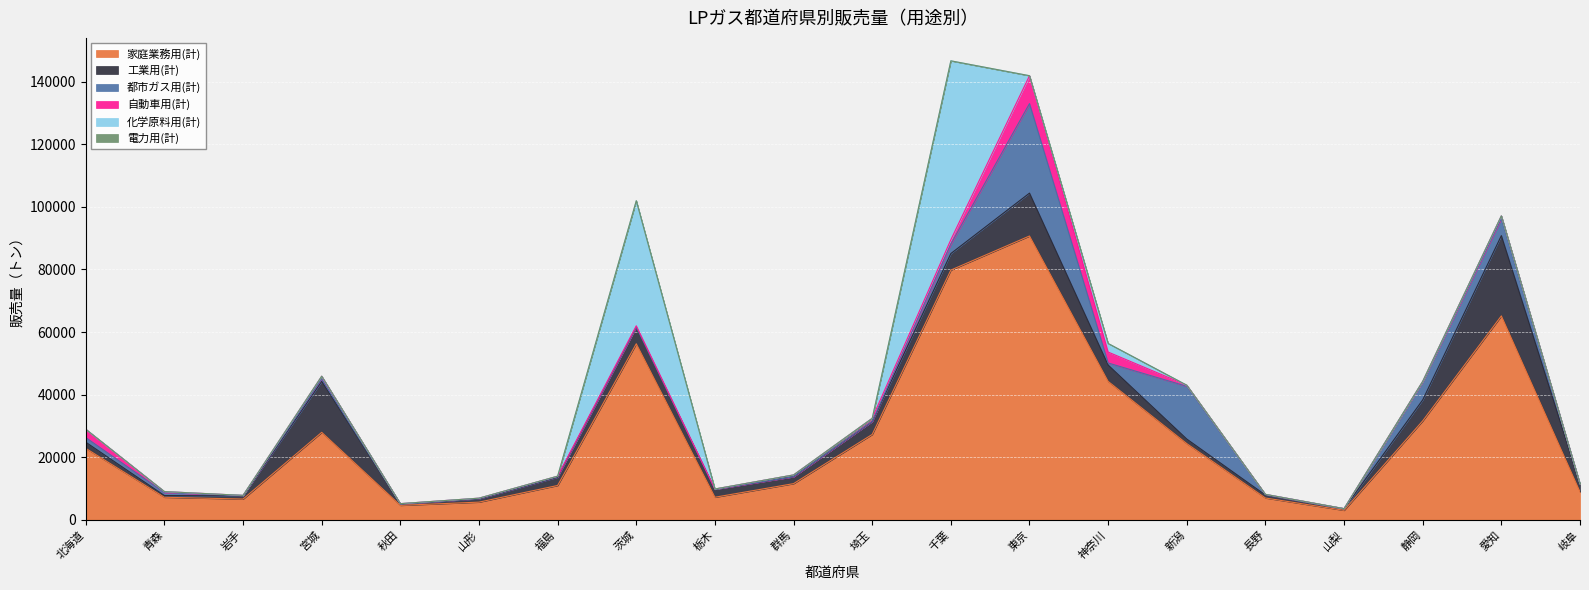

Reading left to right, extract all data points from this chart.

家庭業務用(計): 22812	7173	6603	27930	4584	5617	10945	56254	7182	11531	27262	79811	90712	44214	24322	6937	2995	31606	65163	8899
工業用(計): 1962	543	1005	16313	424	1012	2611	5283	2544	2205	4079	5291	13709	5226	1459	951	502	6704	25671	2428
都市ガス用(計): 1480	942	117	727	16	129	169	32	7	8	75	3057	28626	665	16866	146	0	5725	5514	0
自動車用(計): 2666	330	46	908	108	126	191	432	81	573	992	1378	8916	3497	361	70	34	202	803	167
化学原料用(計): 0	0	0	0	0	0	0	39990	0	0	0	57182	0	2743	0	0	0	0	0	0
電力用(計): 0	0	0	0	0	0	0	0	0	0	0	0	0	0	0	0	0	0	0	0